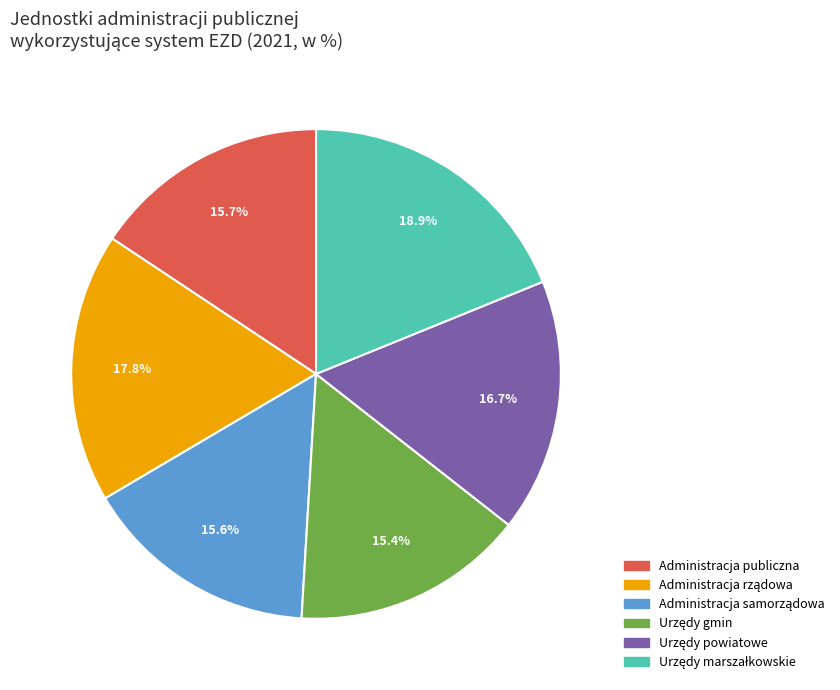

To the nearest percent, what is the difference between the largest and smallest slice percentages?

3%